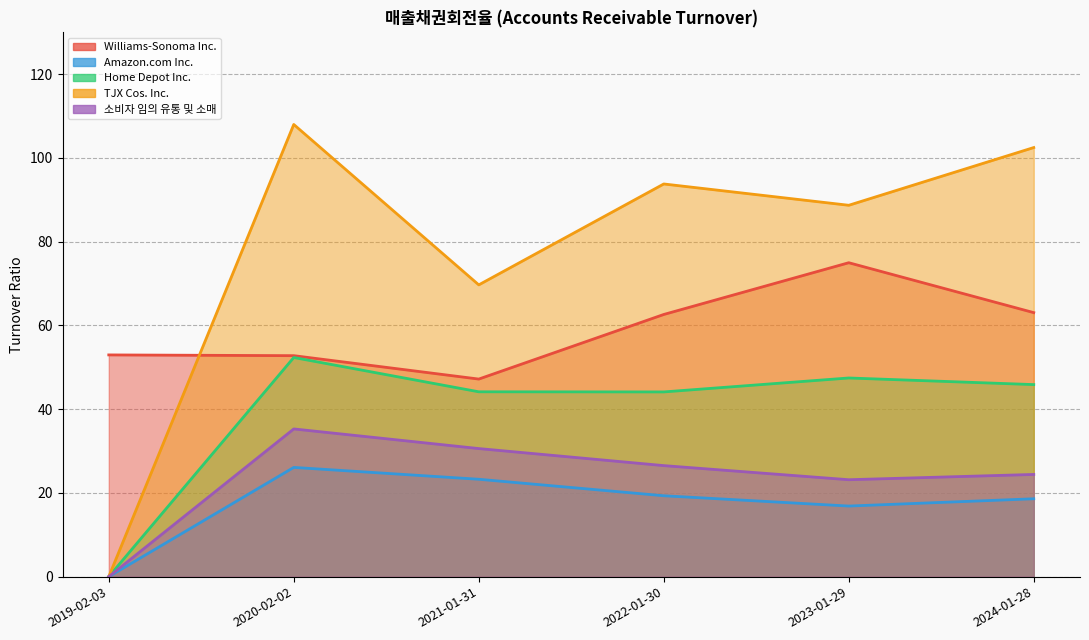

The Home Depot Inc. series shows 29.7 at 2022-01-30. True or false?

False